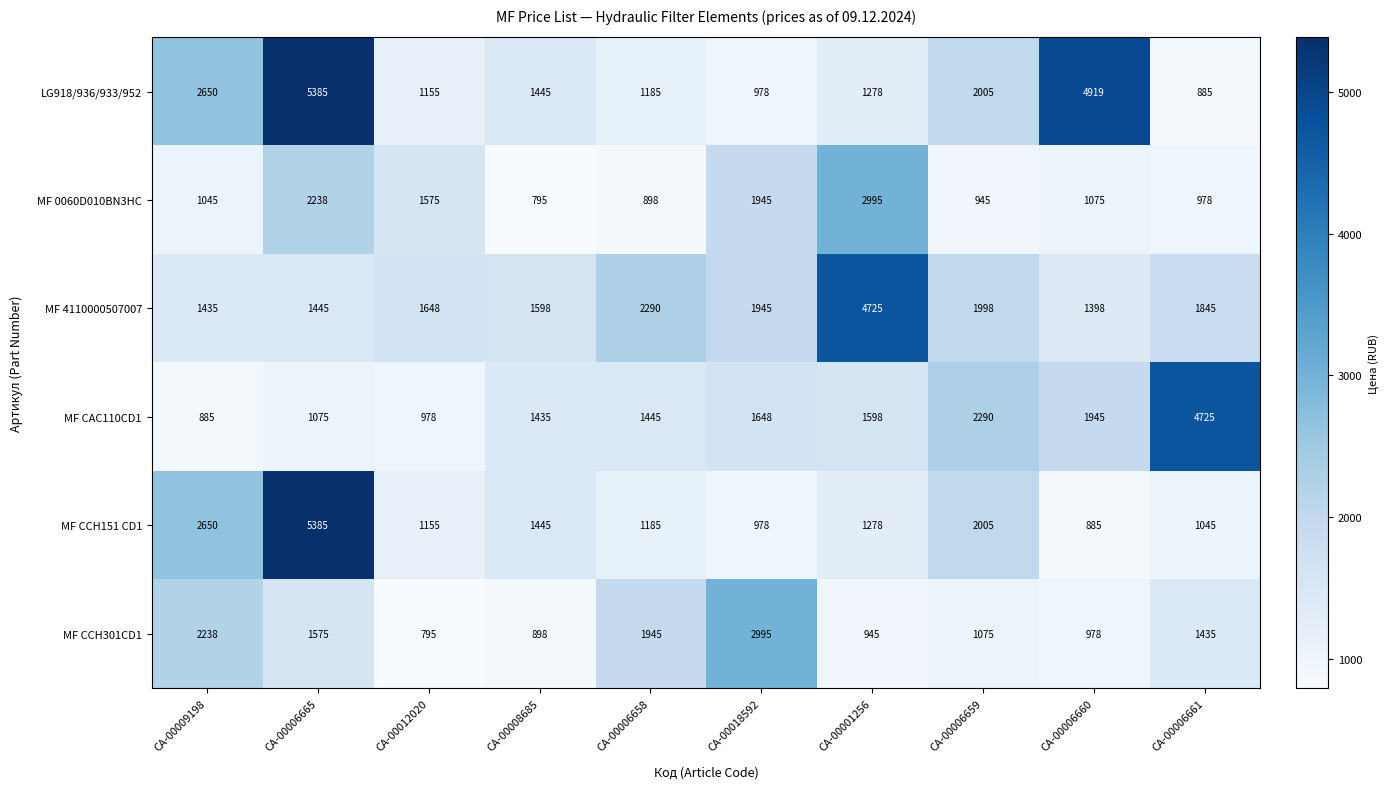

At which label does MF 0060D010BN3HC reach its peak?

СА-00001256